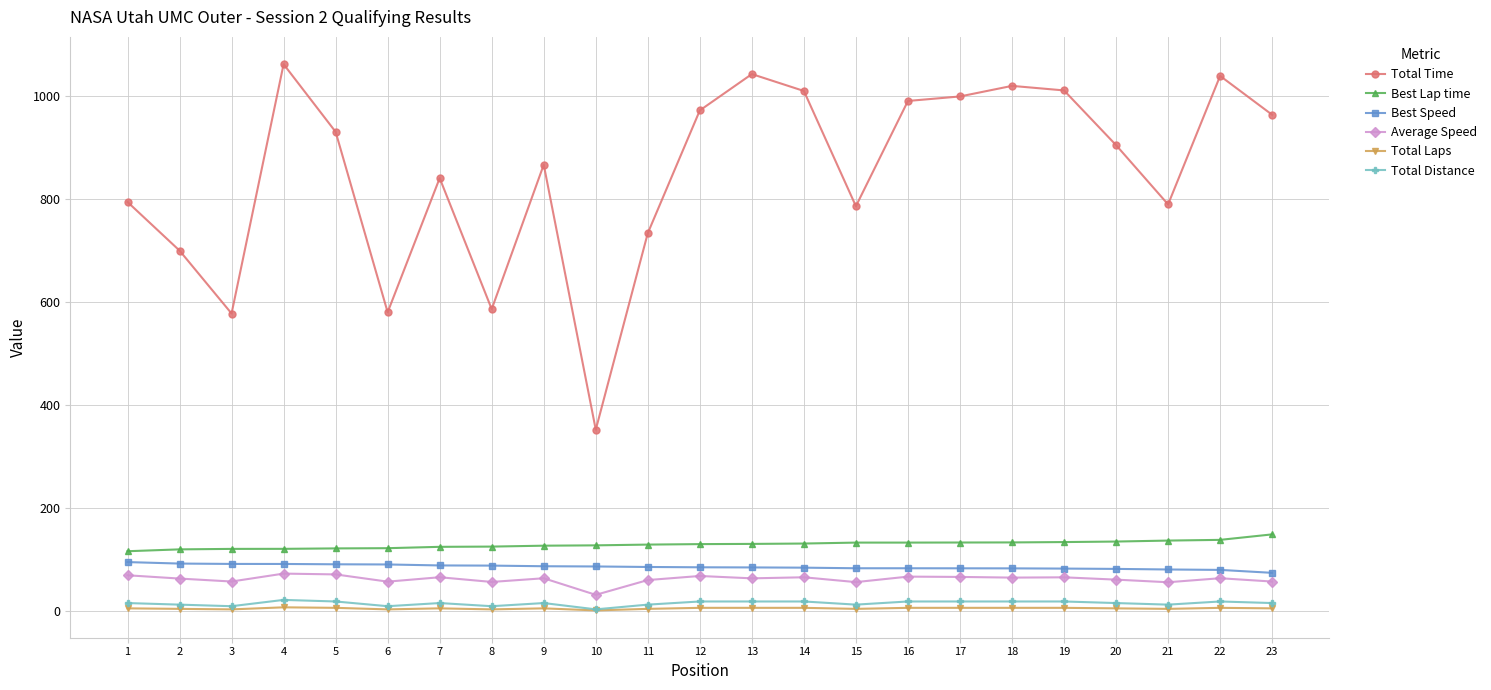

True or false: Total Laps and Best Speed cross at least once.

False